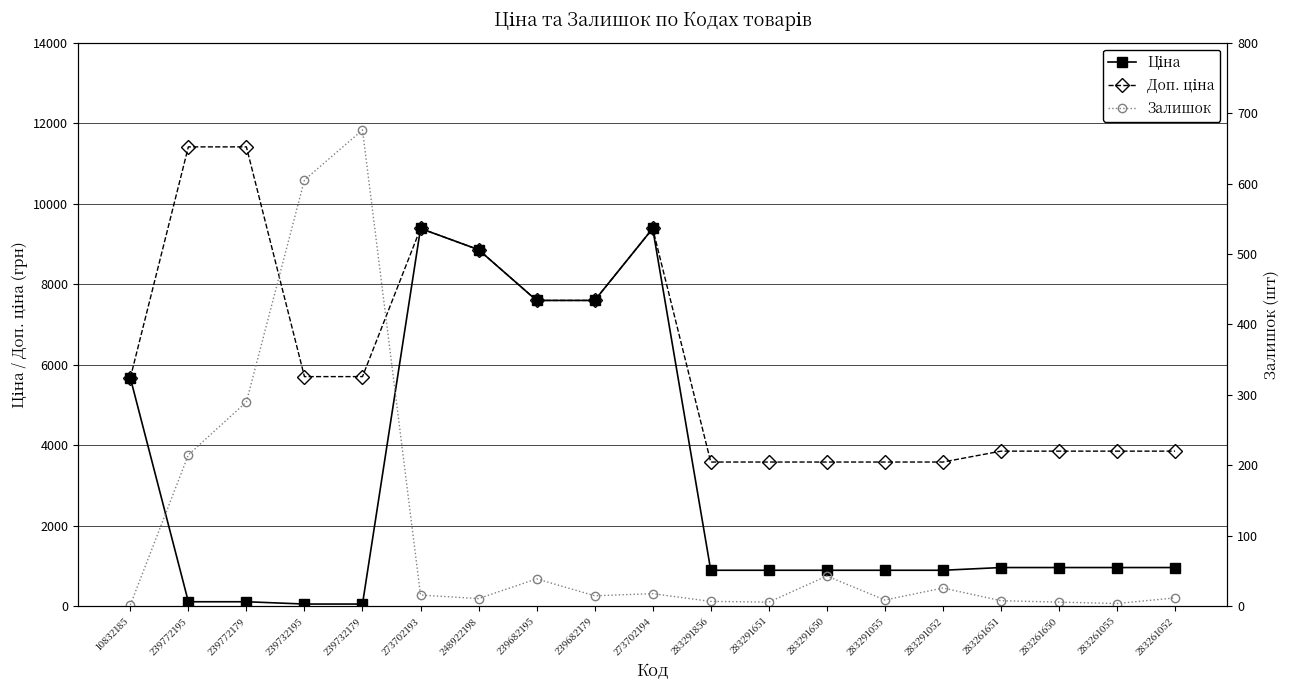

At which category is the sum across all series the highest?

273702194